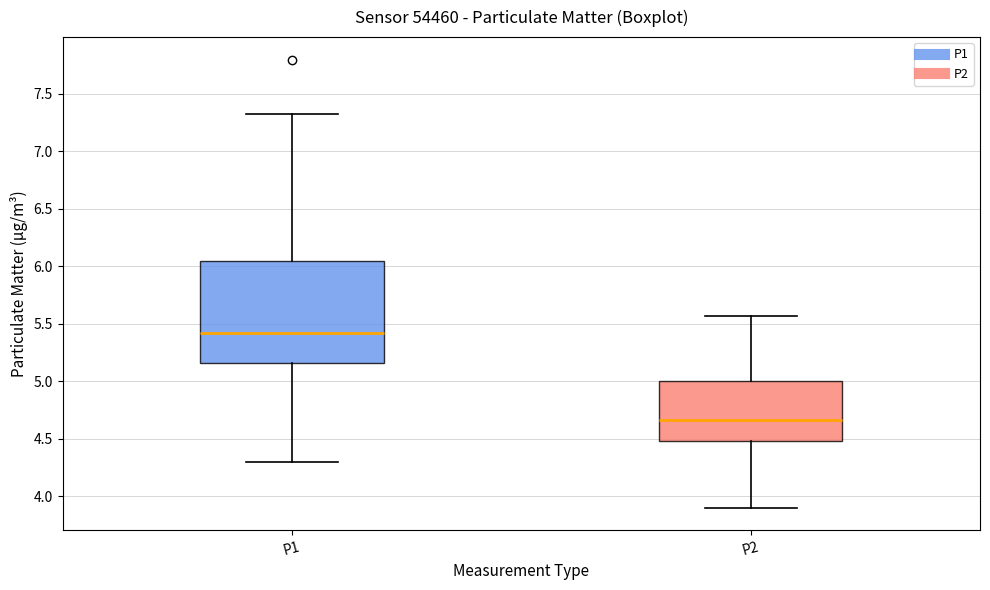

Reading left to right, transcribe this box plot: for each box, give where its median line is, the range the box spans, and where its two whiskers end, as read against the y-axis. The values are not printed on the chart, so give them approximately, as read against the axis.

P1: median 5.40, box 5.15 to 6.05, whiskers 4.30 to 7.35
P2: median 4.65, box 4.50 to 5.00, whiskers 3.90 to 5.55